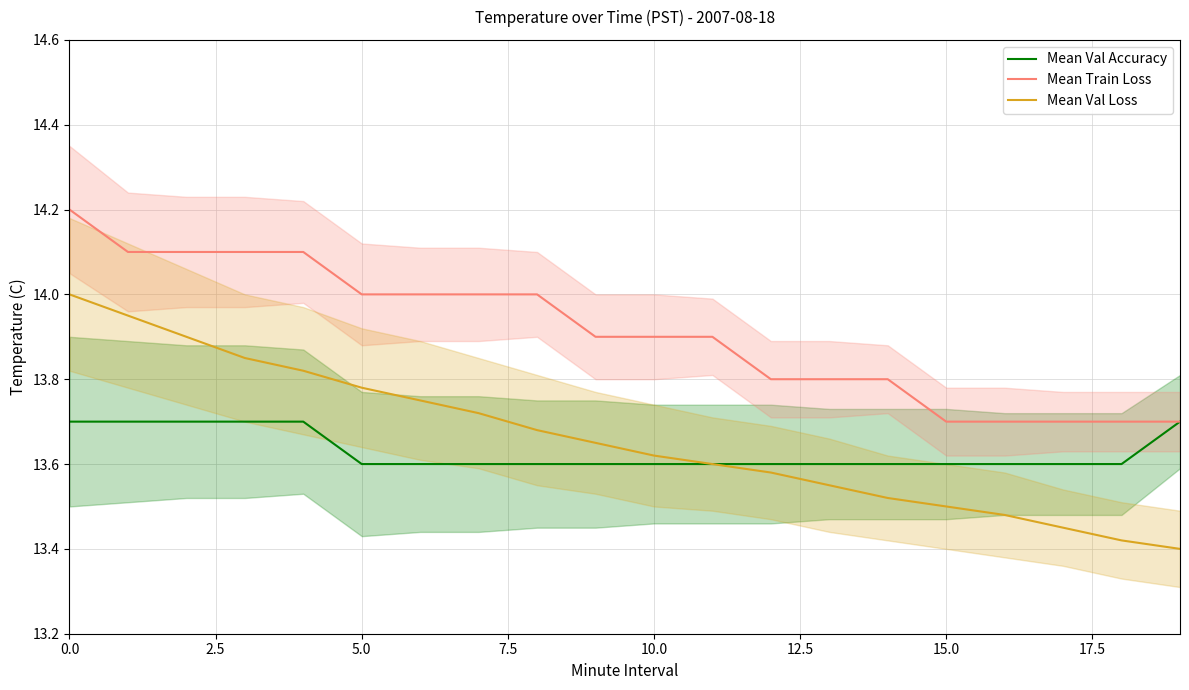

Rank the series at 19 from lowest to highest value.

Mean Val Loss, Mean Val Accuracy, Mean Train Loss